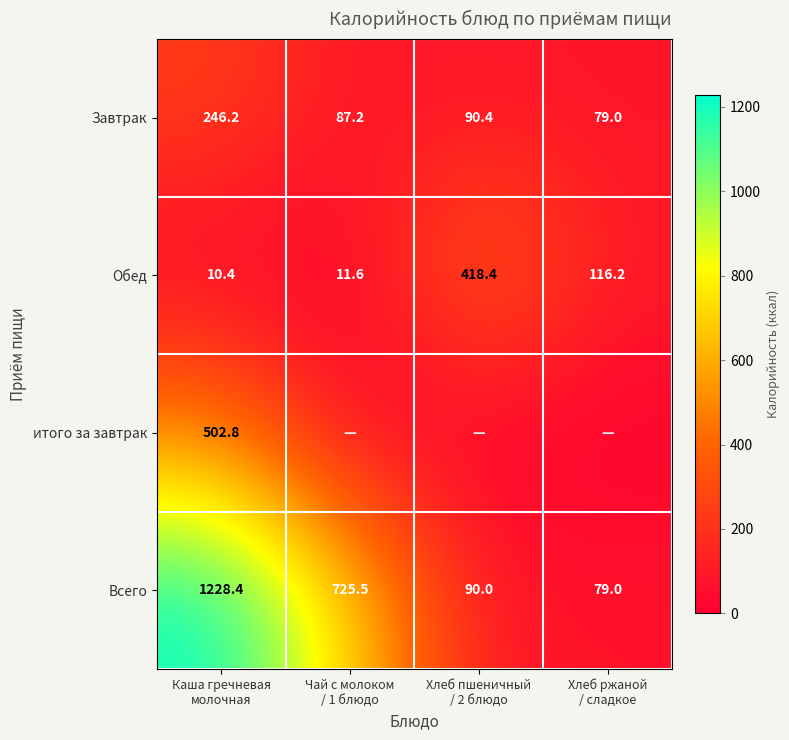

What is the difference between the maximum and minimum values in the Всего series?

1149.4